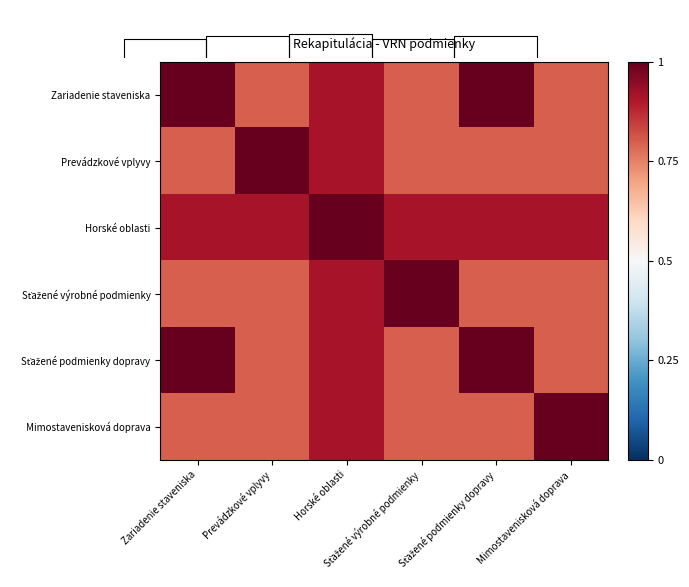

Is it true that Sťažené podmienky dopravy equals 0.8 at Sťažené výrobné podmienky?

True